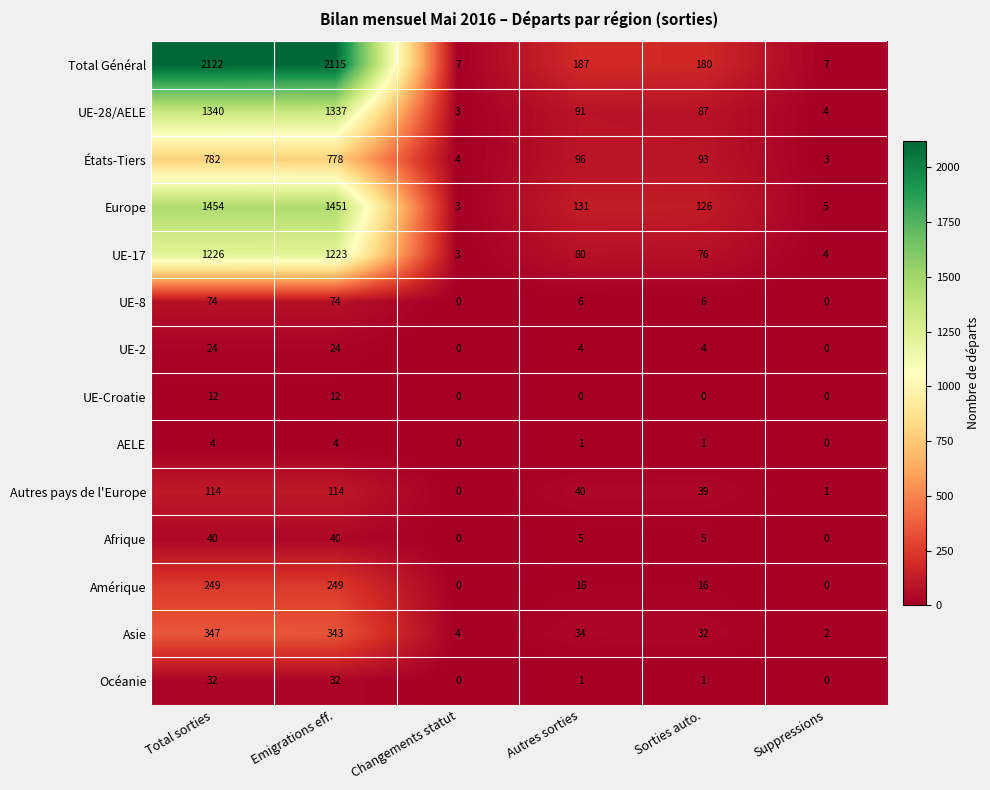

What is the sum of the États-Tiers values at Autres sorties and Changements statut?

100